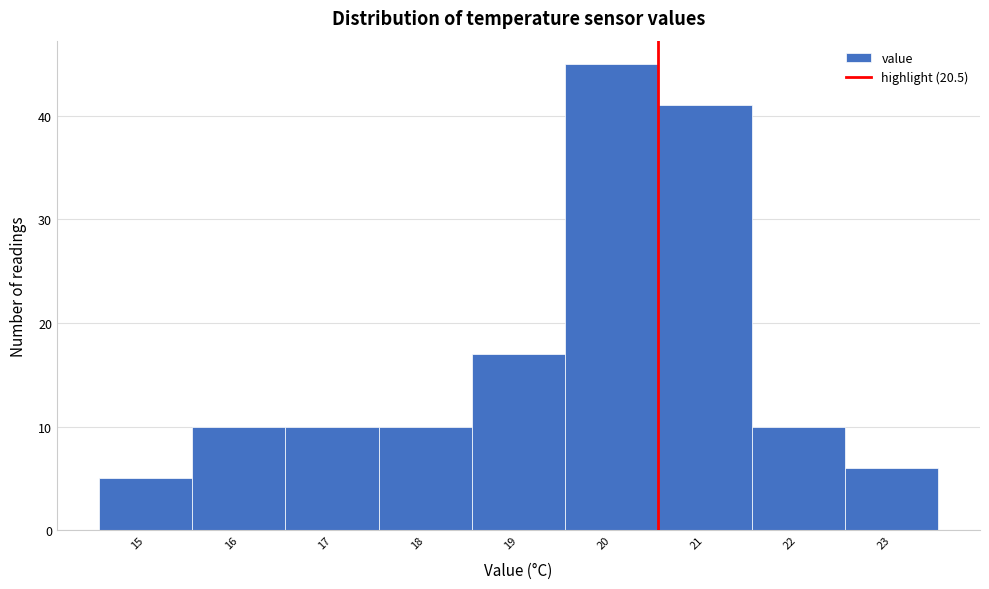

What is the height of the bar covering 20.5 to 21.5 on the x-axis? The values are not printed on the chart, so give them approximately, as read against the axis.

41